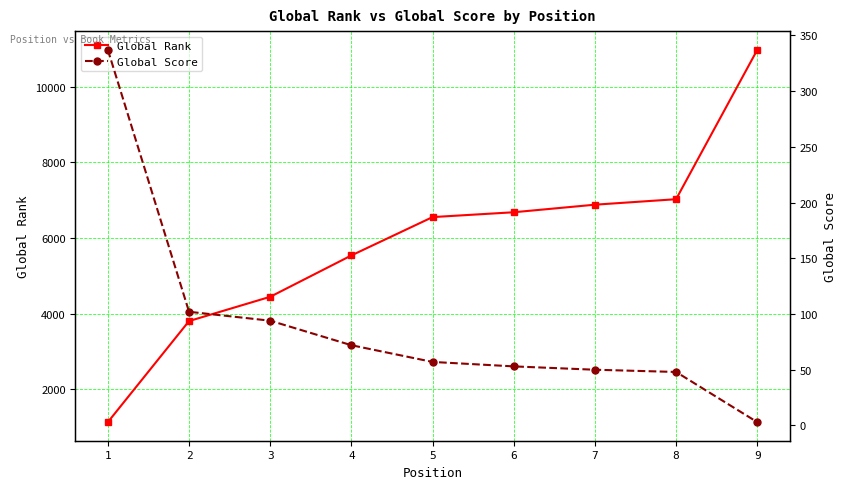

The value of Global Rank at 3 is 4446. True or false?

True